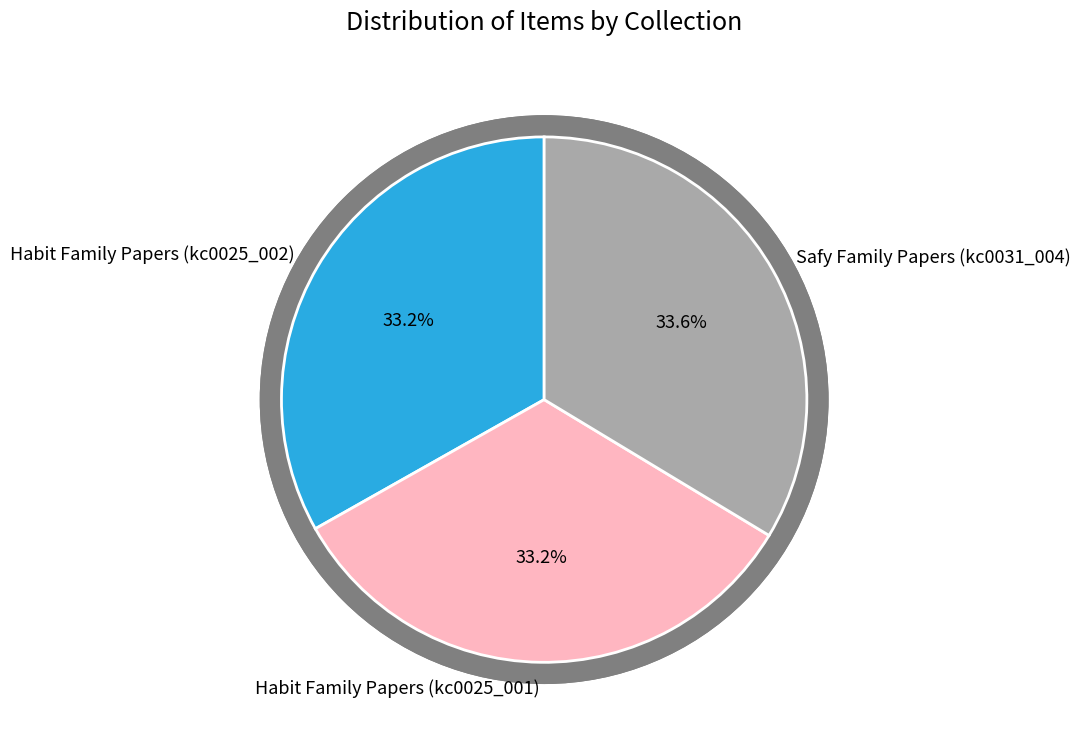

Count the number of slices in the pie.

3